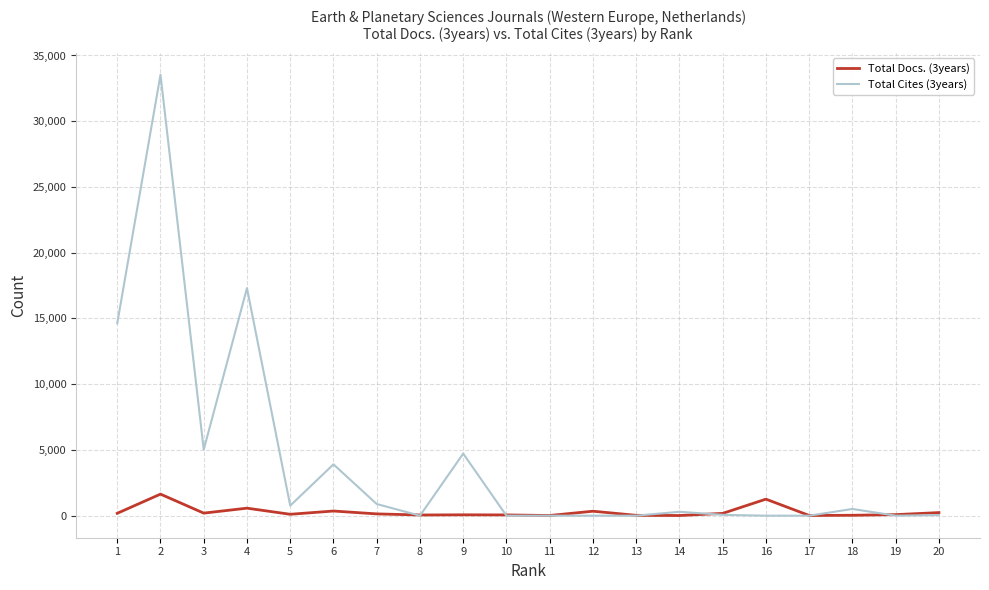

Is this an area chart (filled region under the line)?

No